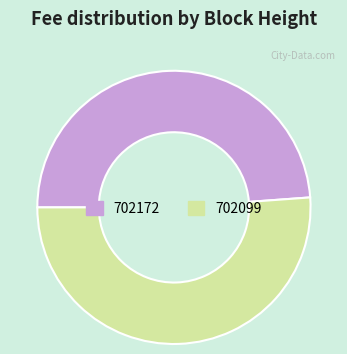

Which category accounts for the majority?

702099